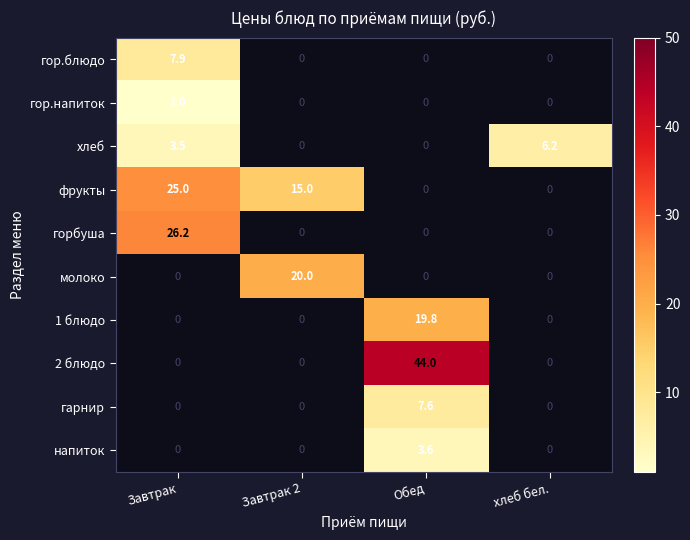

Which category has the highest value across all series?

Обед